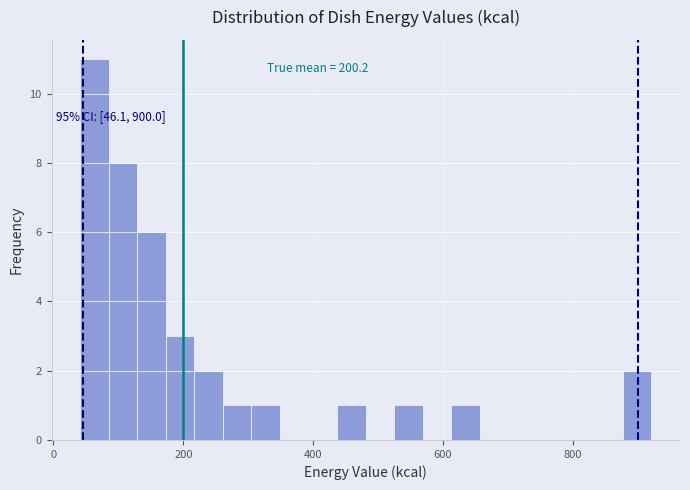

Read against the x-axis, roughly where is the centre of the tallest bar?

60